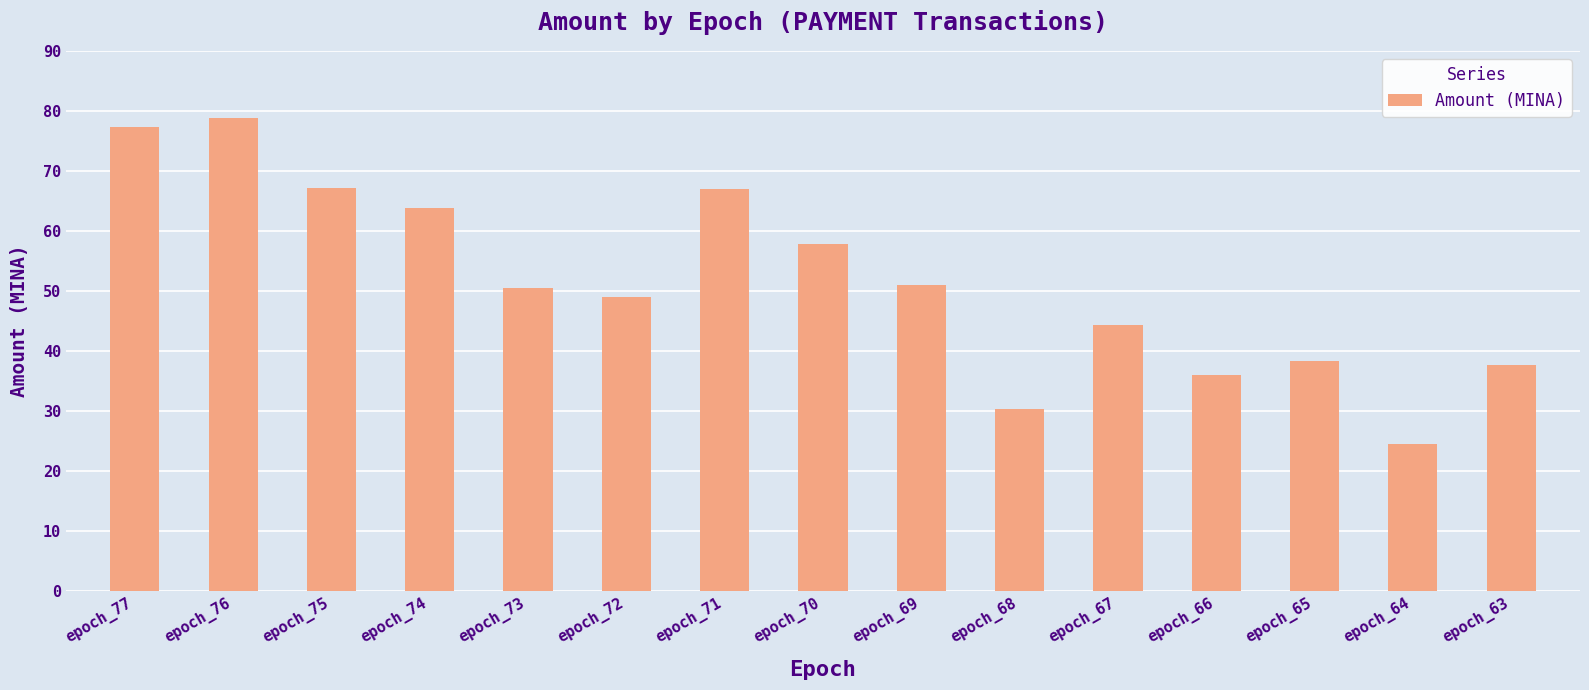

The chart shows a value of 53.7 at epoch_77. True or false?

False